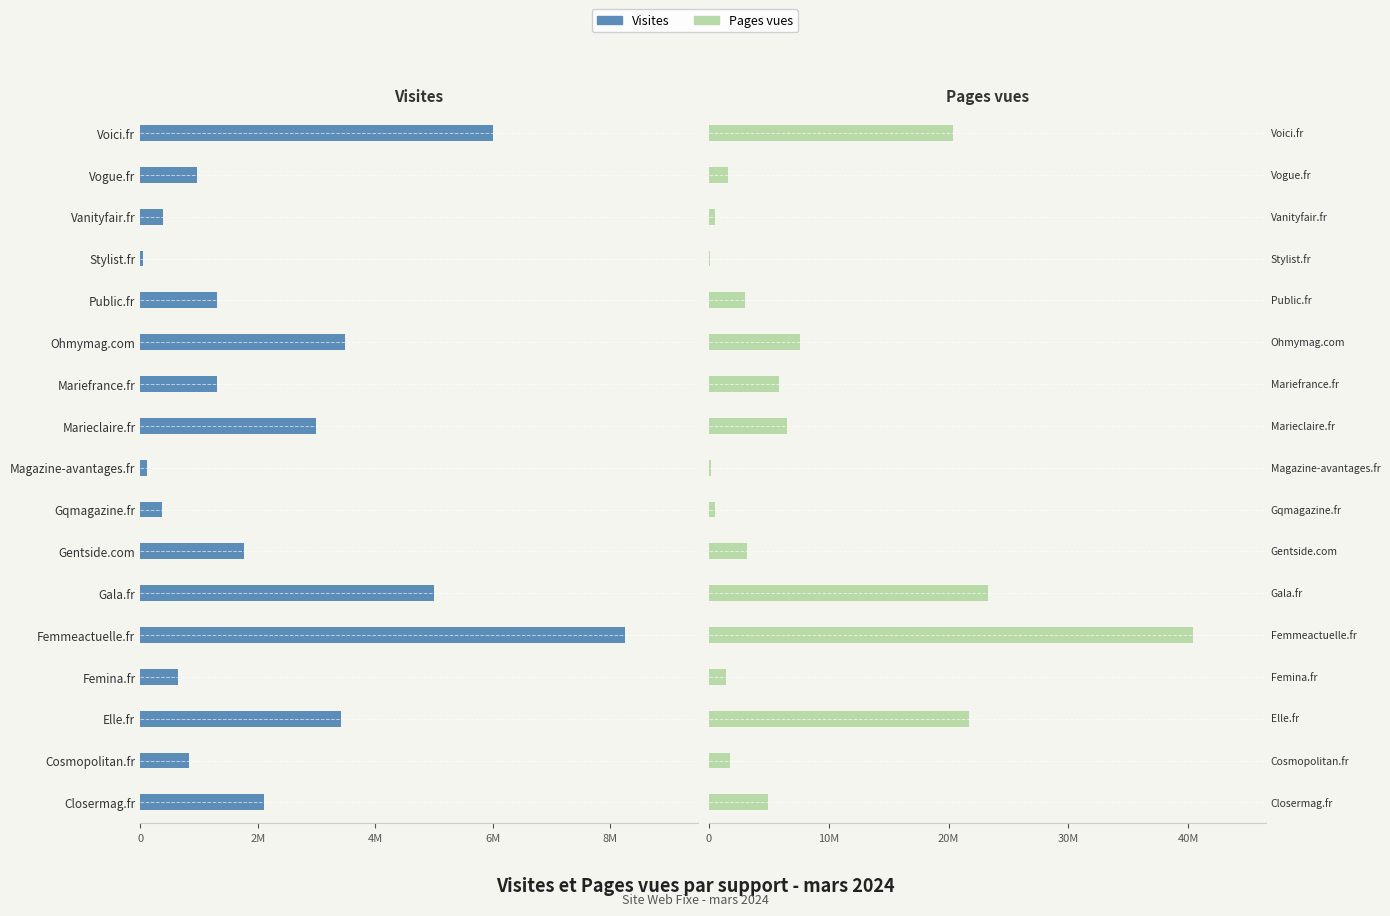

Rank the series at Gala.fr from lowest to highest value.

Visites, Pages vues